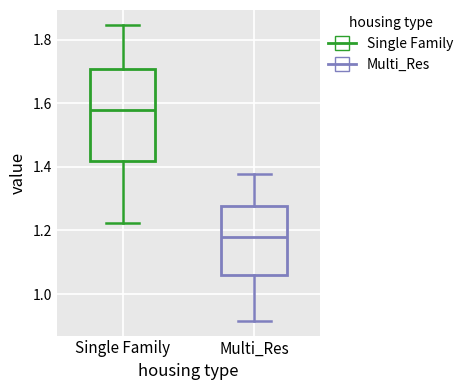

Reading left to right, read every box against the y-axis: the position of its median line, the range the box covers, and the ends of its whiskers. The values are not printed on the chart, so give them approximately, as read against the axis.

Single Family: median 1.58, box 1.42 to 1.70, whiskers 1.22 to 1.84
Multi_Res: median 1.18, box 1.06 to 1.28, whiskers 0.92 to 1.38